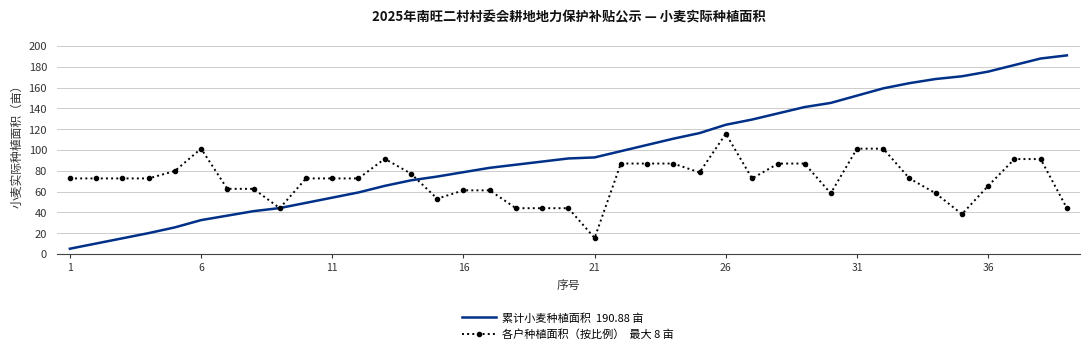

What is the maximum value shown in the chart?

190.9